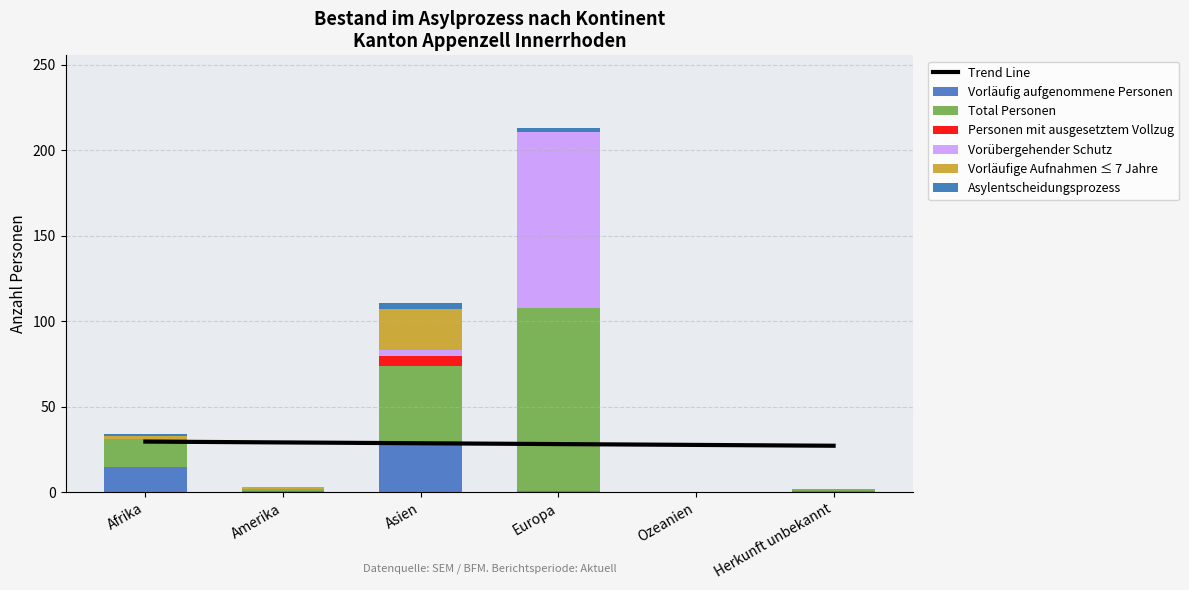

What is the label of the 3rd bar from the right?

Europa